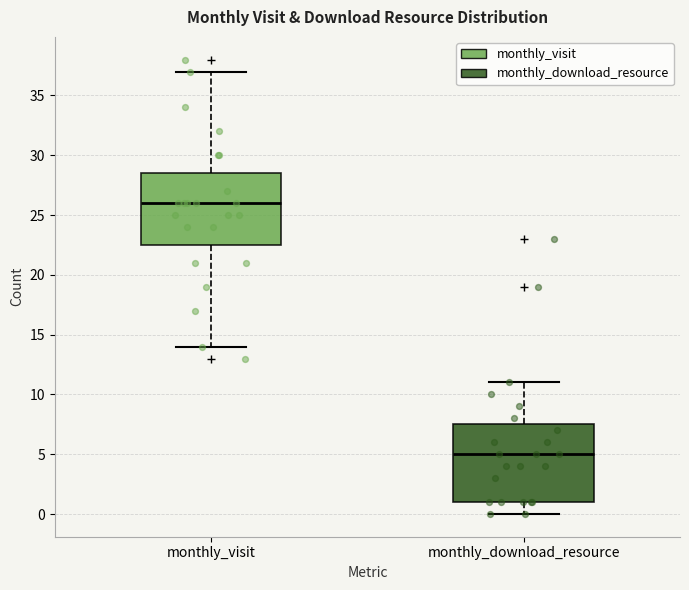

Reading left to right, read every box against the y-axis: the position of its median line, the range the box covers, and the ends of its whiskers. The values are not printed on the chart, so give them approximately, as read against the axis.

monthly_visit: median 26.0, box 22.5 to 28.5, whiskers 14.0 to 37.0
monthly_download_resource: median 5.0, box 1.0 to 7.5, whiskers 0.0 to 11.0